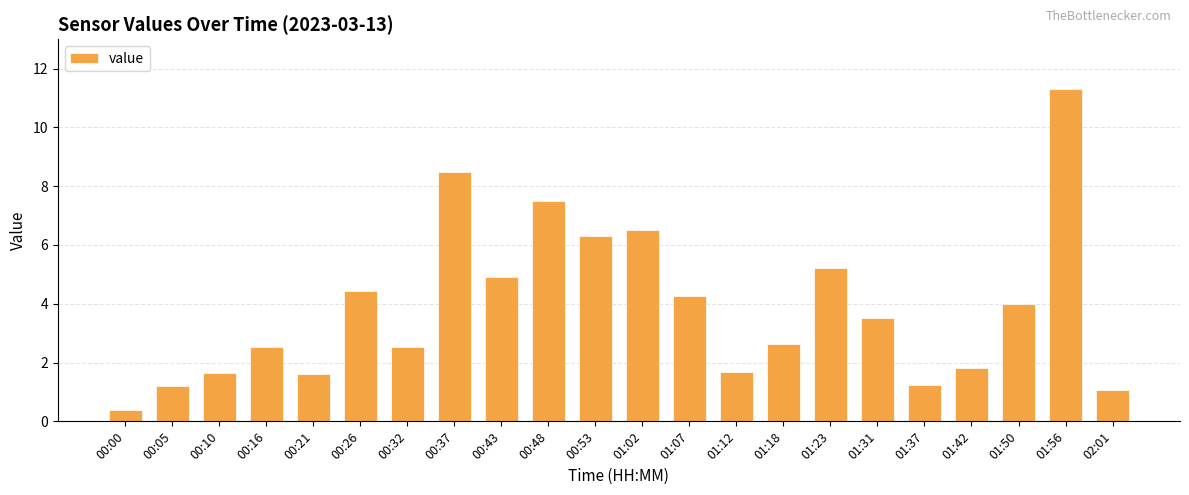

What is the label of the 9th bar from the right?

01:12